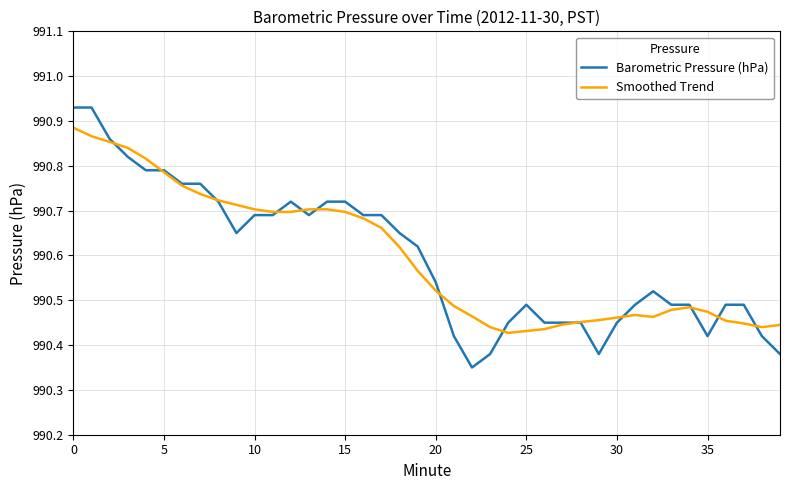

How many distinct data groups are displayed?

2